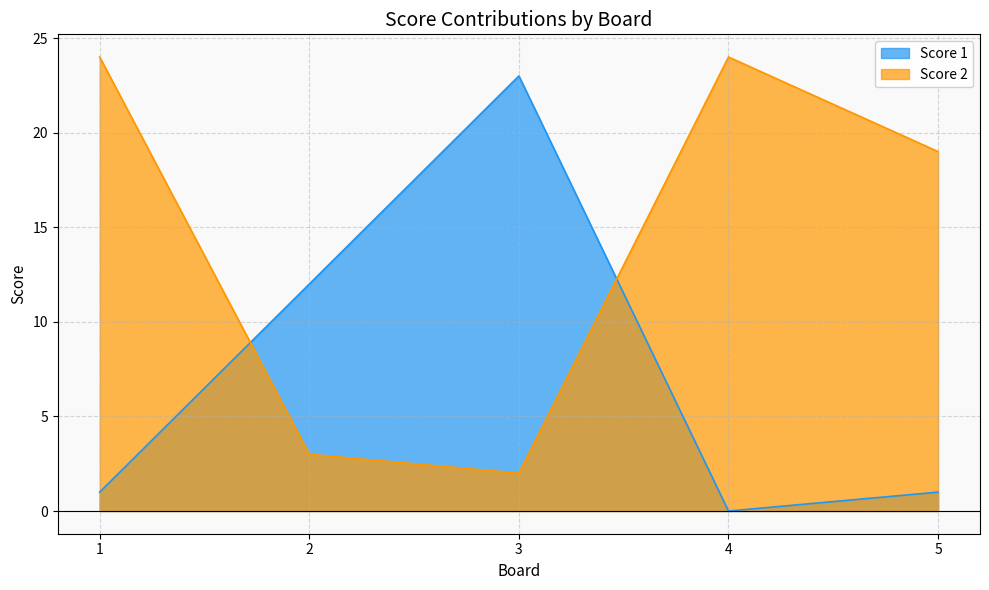

Rank the series by their maximum value, from highest to lowest.

Score 2, Score 1